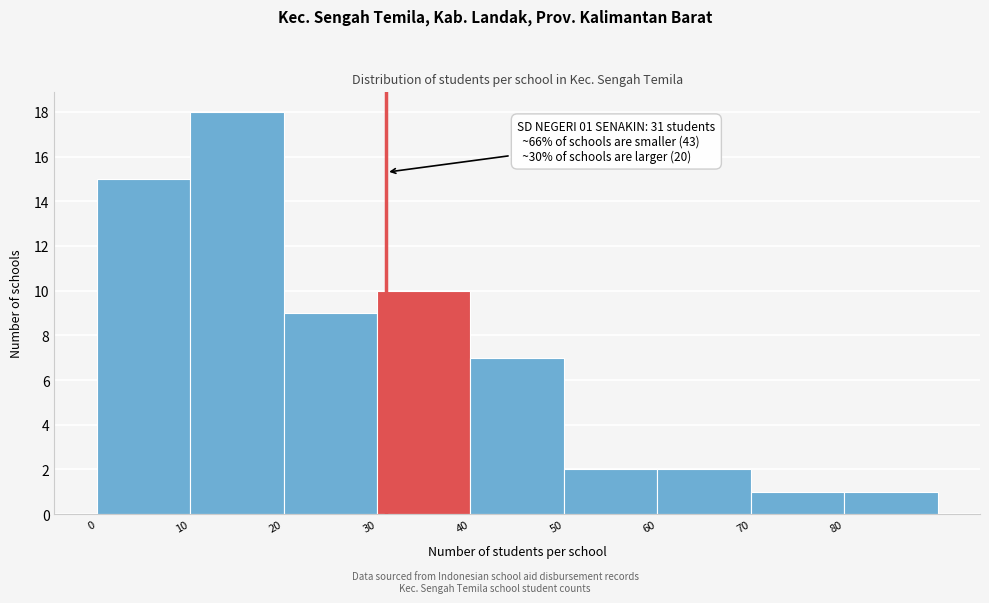

Which range on the x-axis has the tallest bar?

10 to 20